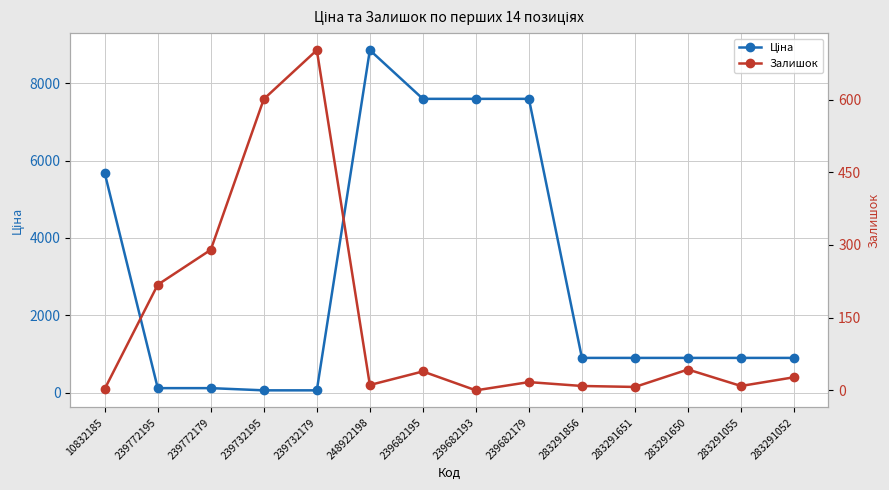

List the series in order of their overall mean, highest first.

Ціна, Залишок